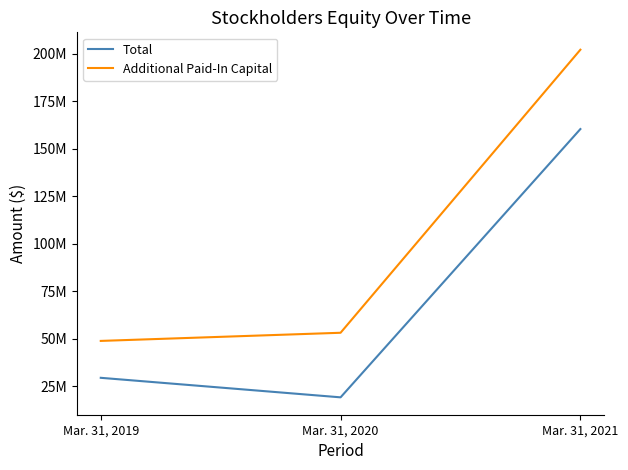

What is the difference between the second highest and minimum values in the Total series?

10270140